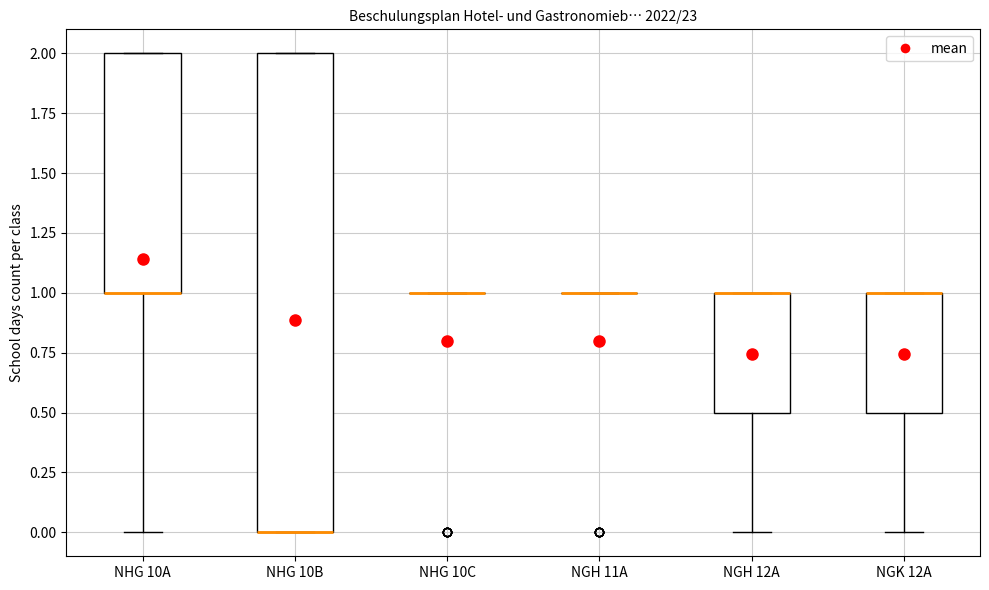

Comparing the boxes themselves (not the whiskers), which one is the tallest?

NHG 10B